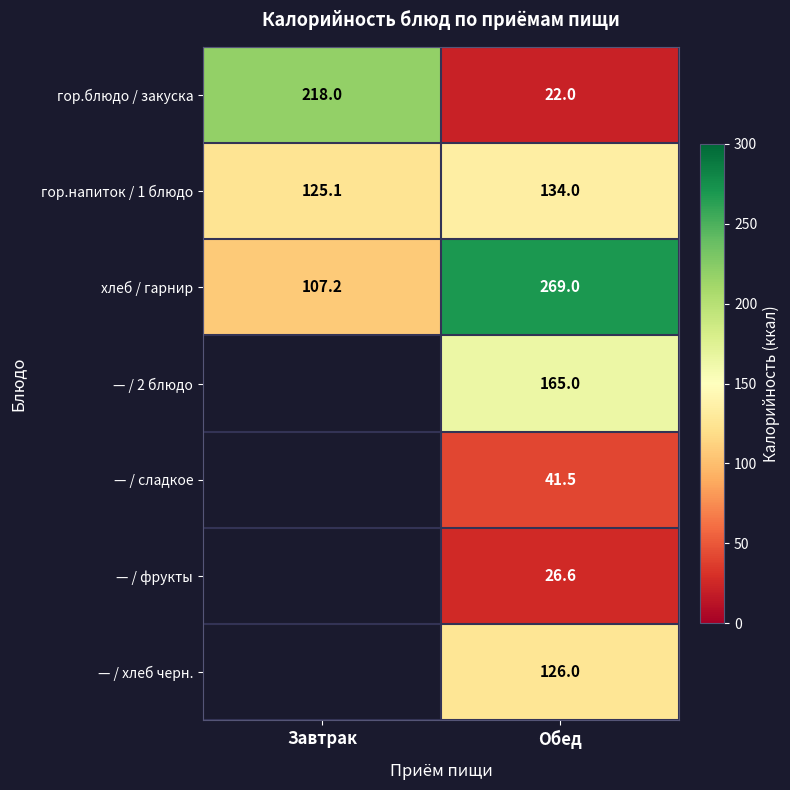

What is the difference between the гор.напиток / 1 блюдо values at Обед and Завтрак?

8.9